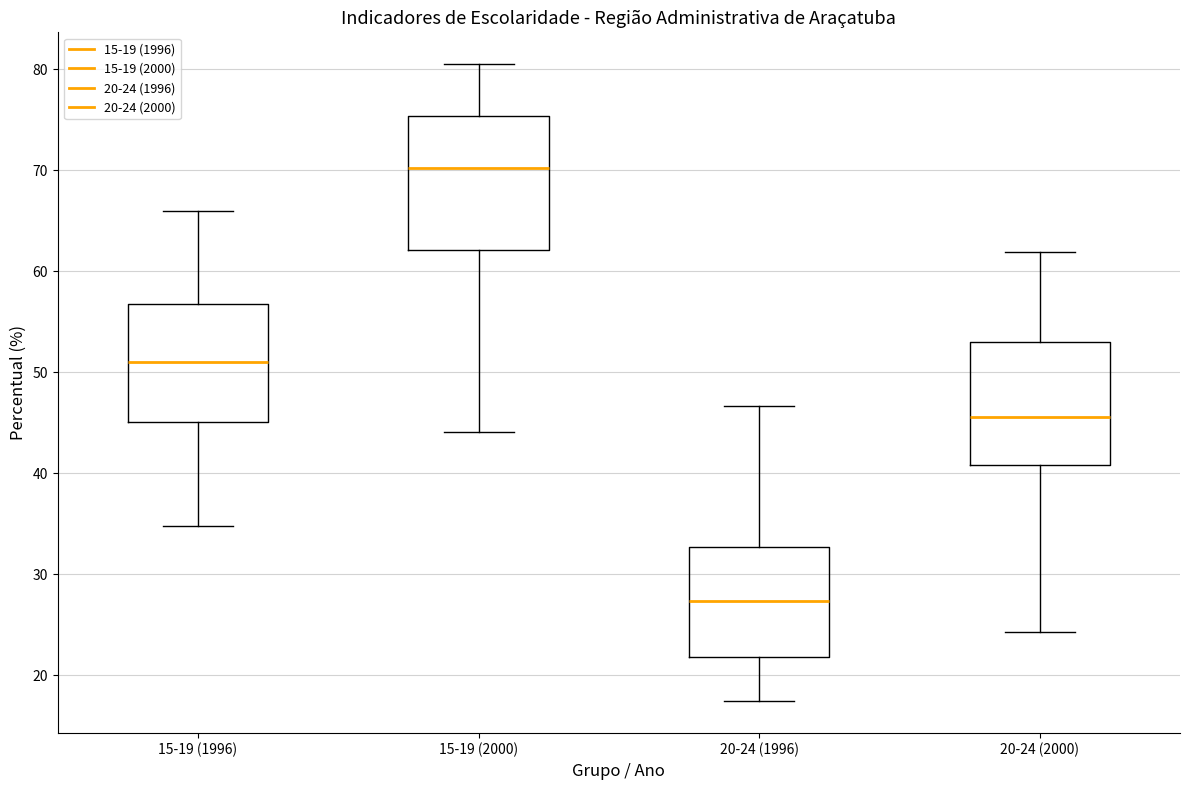

Which box is the tallest, from its lower edge to its upper edge?

15-19 (2000)